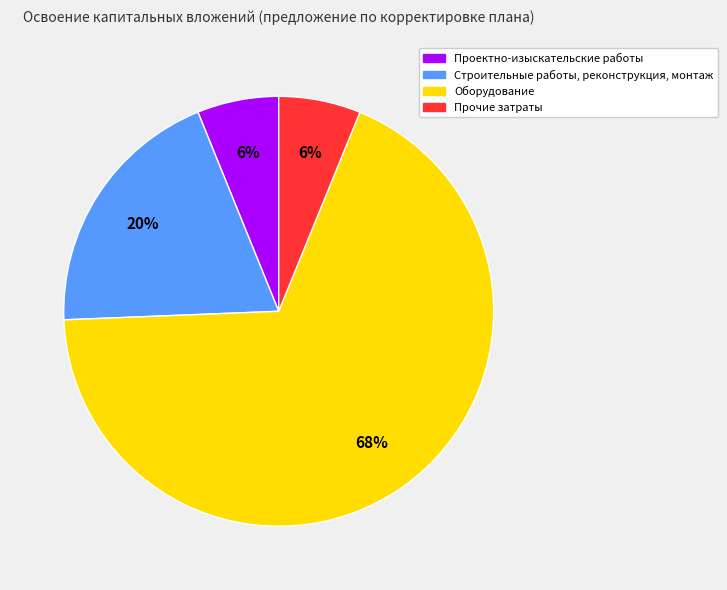

Do Оборудование and Строительные работы, реконструкция, монтаж together represent more than half of the pie?

Yes